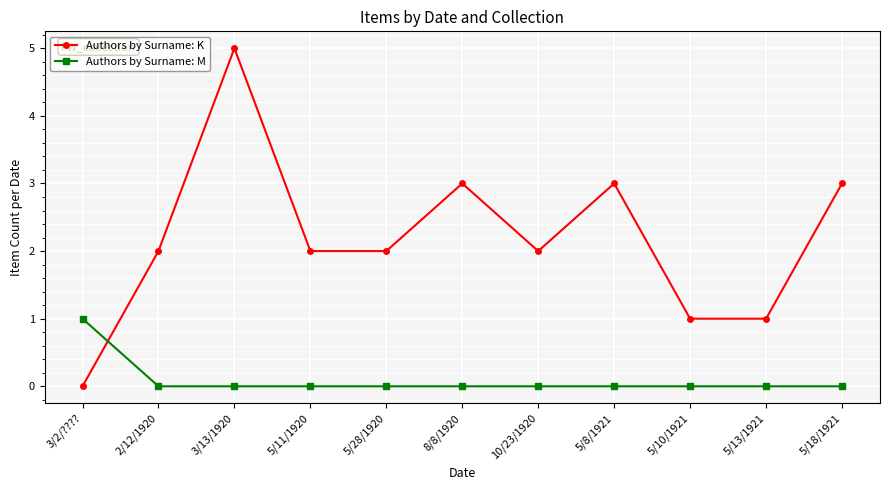

True or false: Authors by Surname: K and Authors by Surname: M intersect in this chart.

True